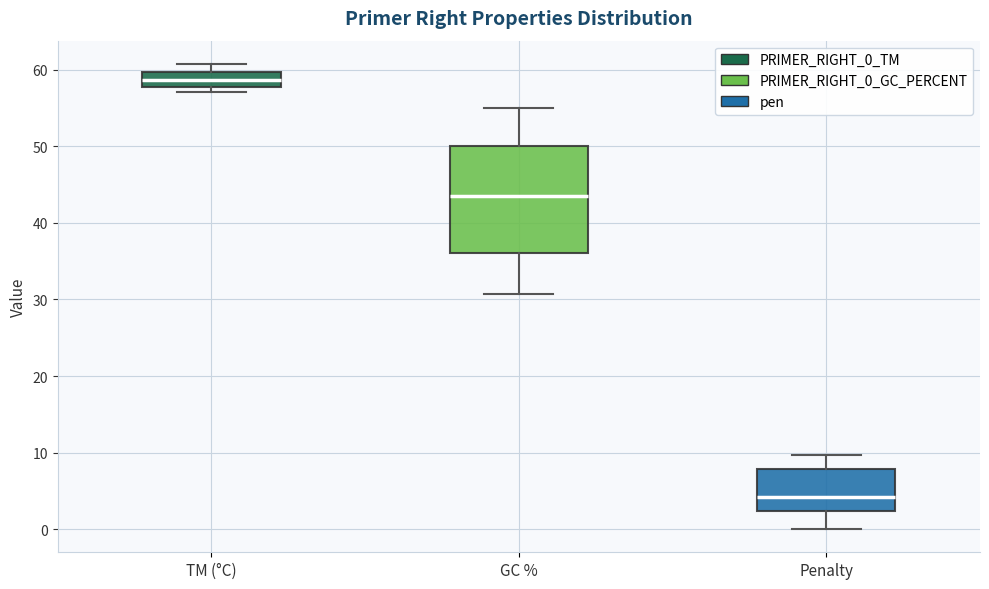

Where is the lower edge of the box for TM (°C) on the y-axis? The values are not printed on the chart, so give them approximately, as read against the axis.

58